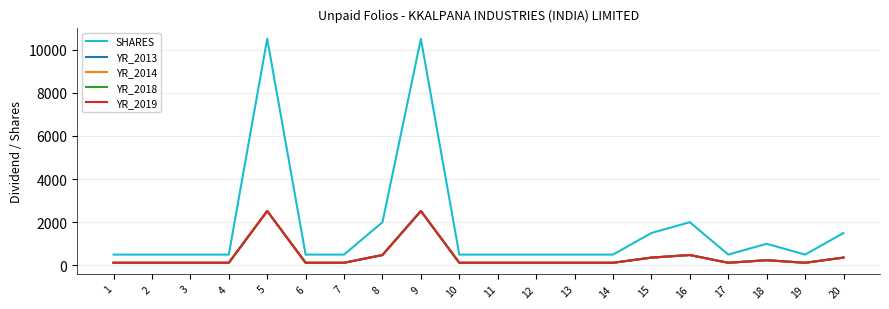

At which category does YR_2018 reach its first local peak?

5